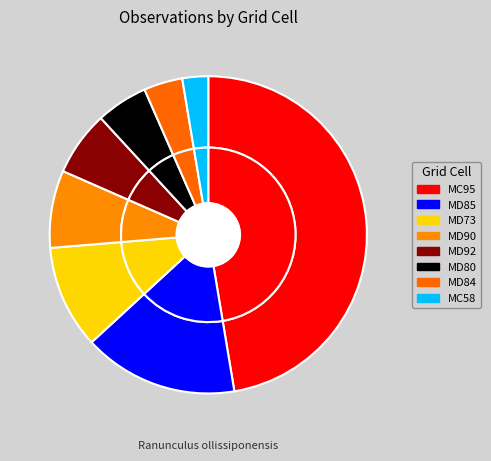

What portion of the pie excludes MD80?

94.7%